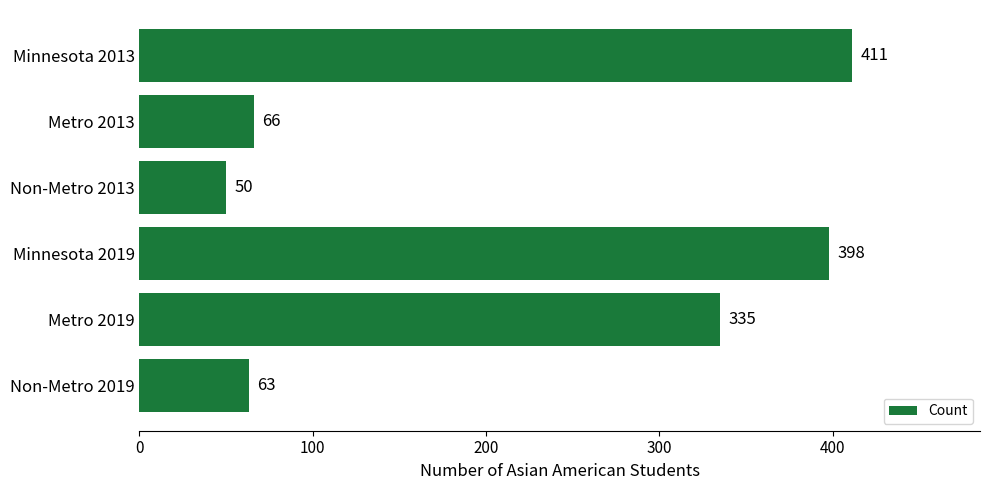

Rank the categories by value from lowest to highest.

Non-Metro 2013, Non-Metro 2019, Metro 2013, Metro 2019, Minnesota 2019, Minnesota 2013